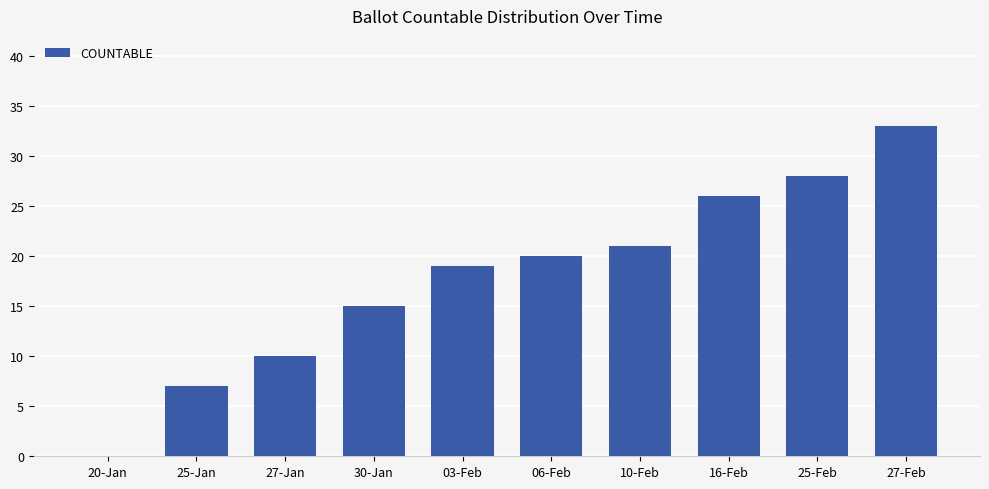

Which has a higher value, 25-Feb or 10-Feb?

25-Feb